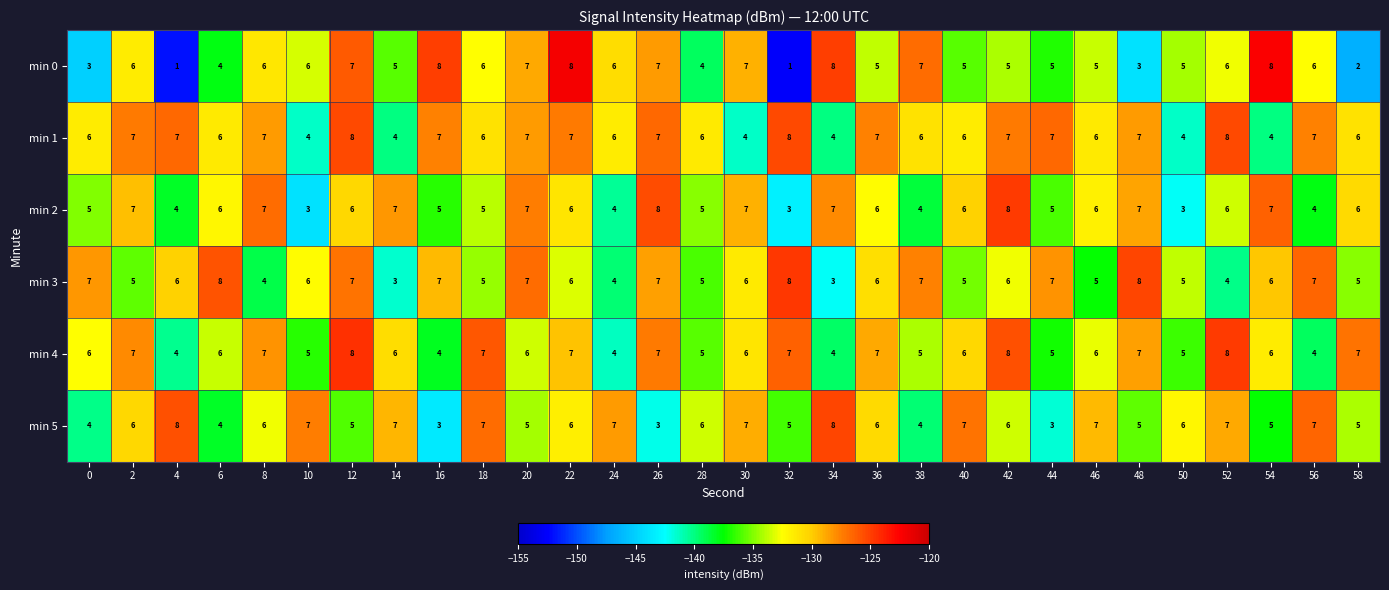

What is the minimum value for min 3?

3